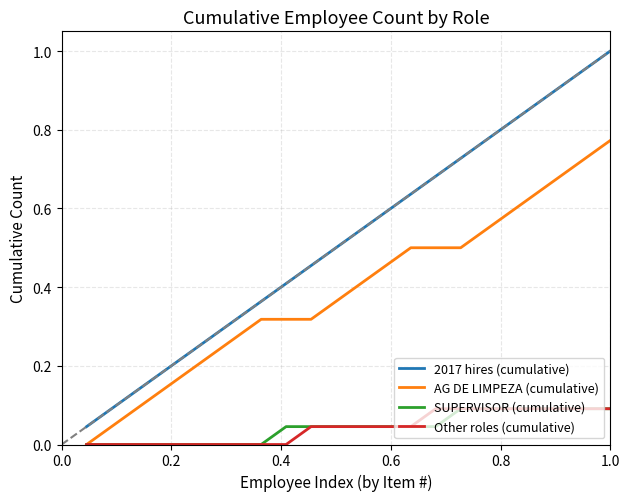

Which series has the largest range (max minus min)?

2017 hires (cumulative)